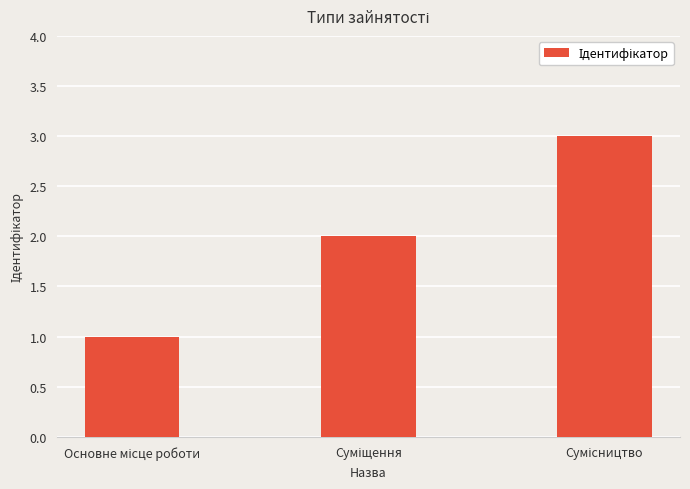

What is the greatest value displayed?

3